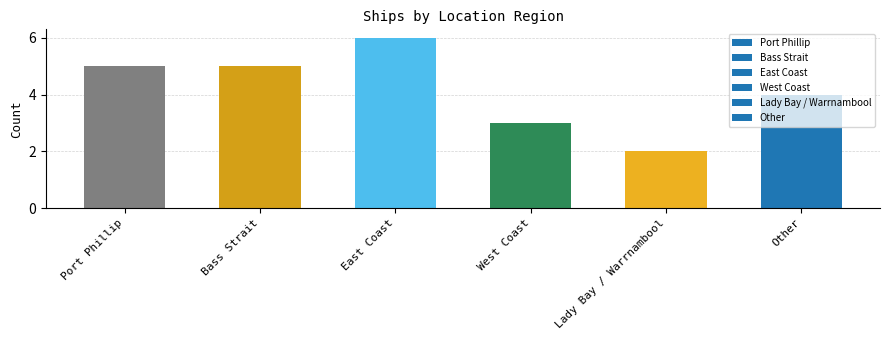

What is the value of the 4th bar from the left?

3